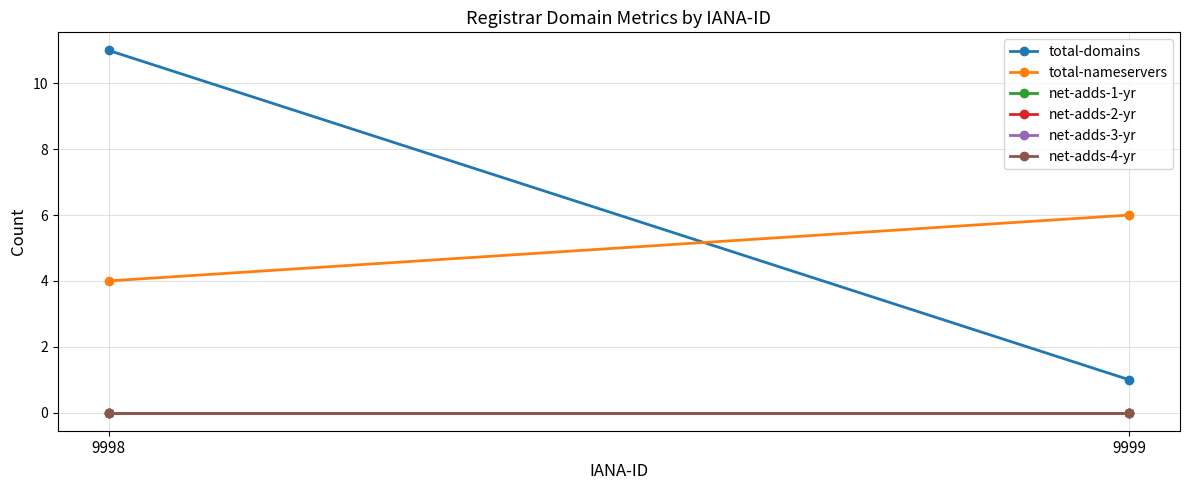

At which category is the sum across all series the highest?

9998